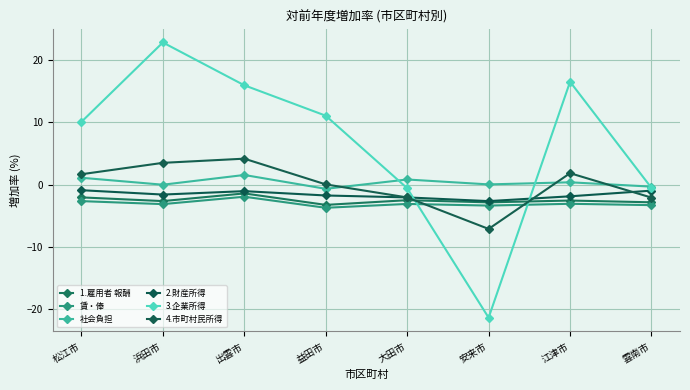

How many lines are shown in the chart?

6